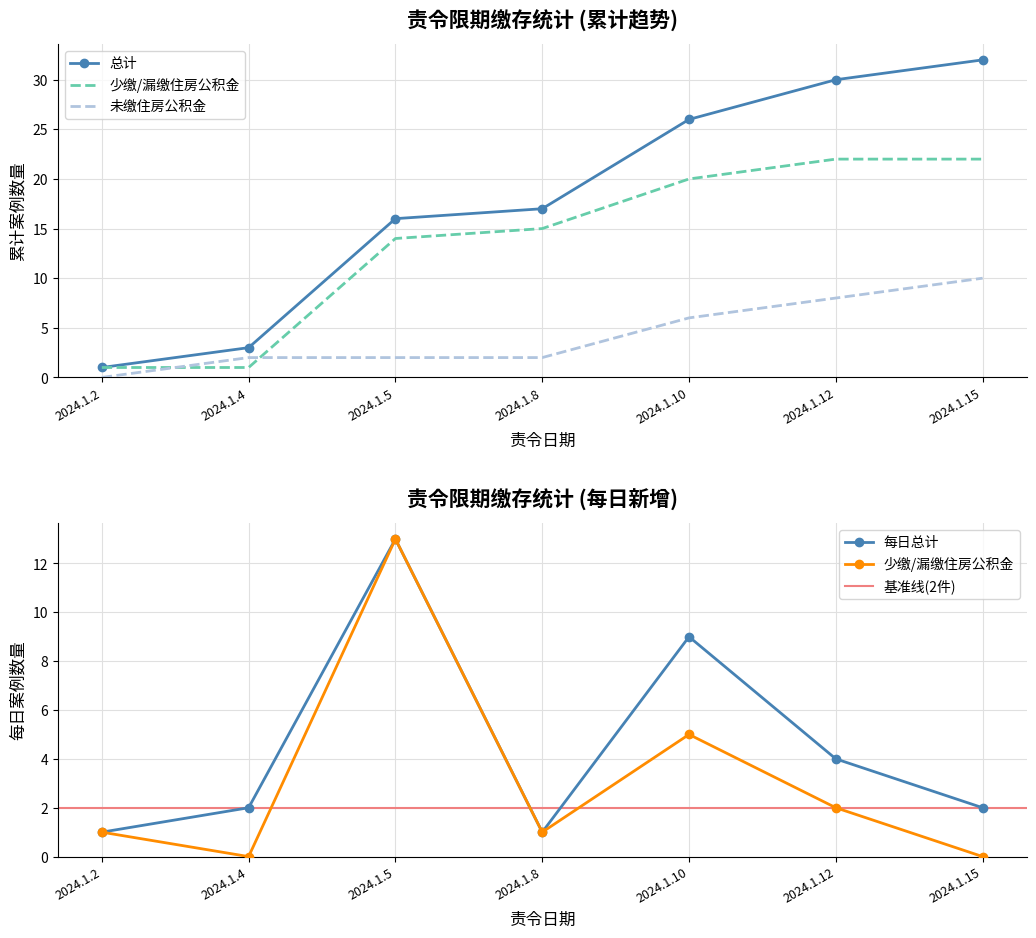

Between 15 and 8, which is larger?

15